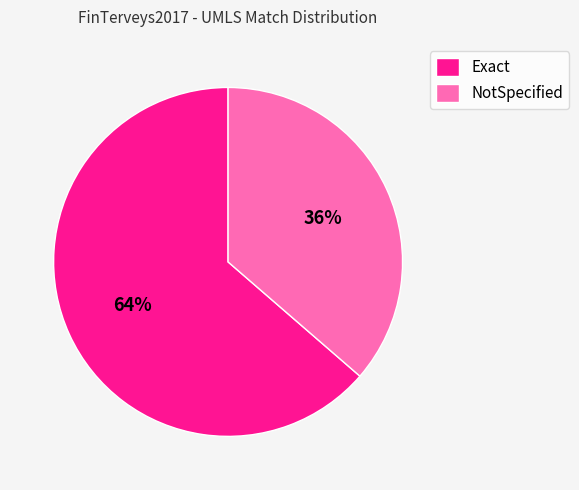

Which category has the biggest portion of the pie?

Exact